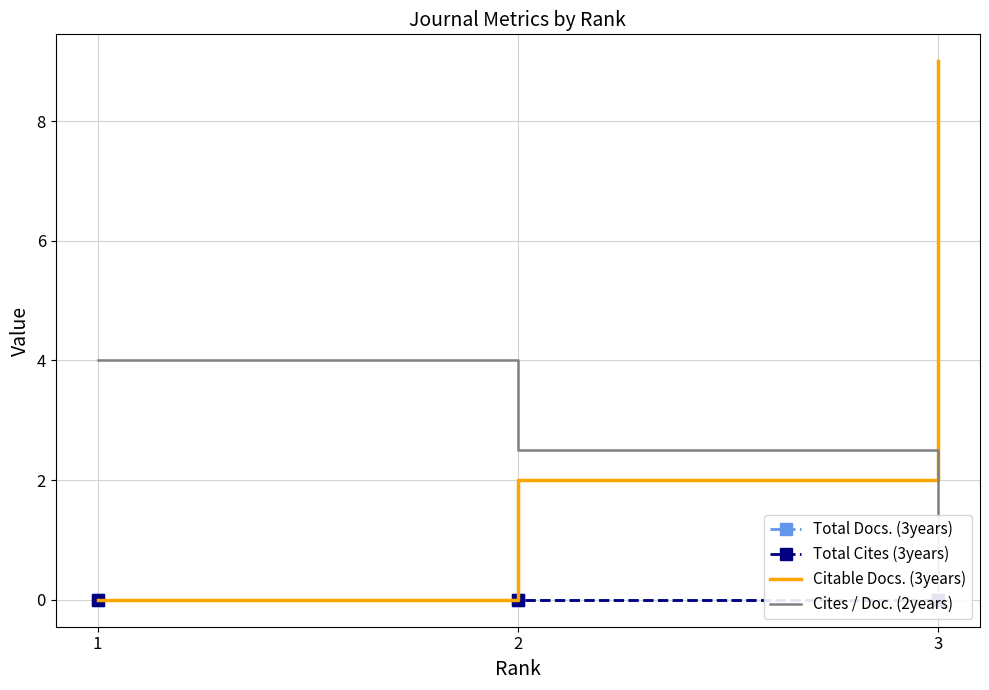

Rank the series at 3 from lowest to highest value.

Total Docs. (3years), Total Cites (3years), Cites / Doc. (2years), Citable Docs. (3years)